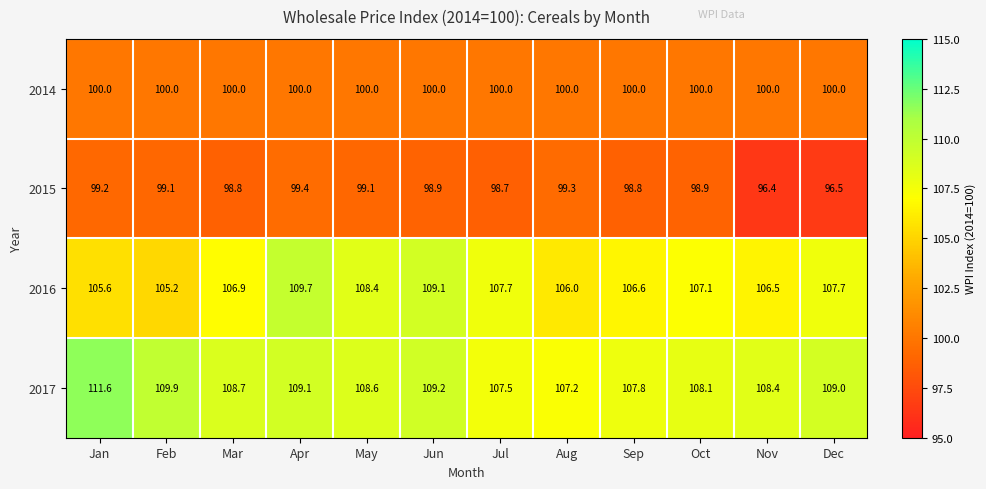

What is the lowest value of the 2016 series?

105.2